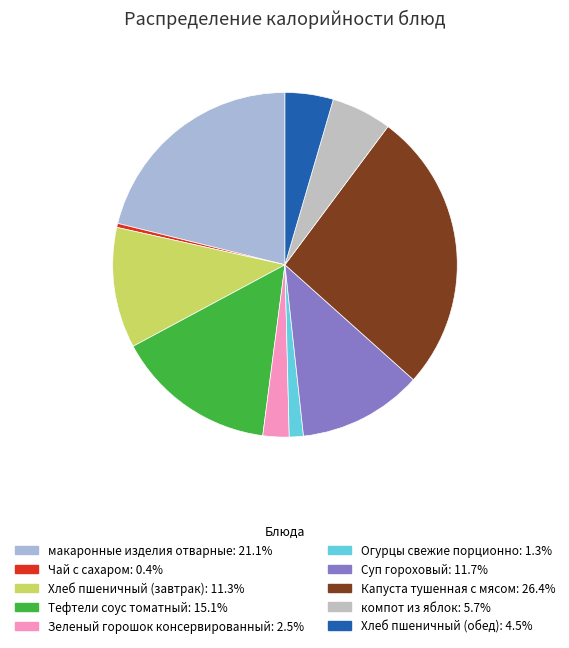

What is the ratio of the value at Тефтели соус томатный to the value at Огурцы свежие порционно?

11.4